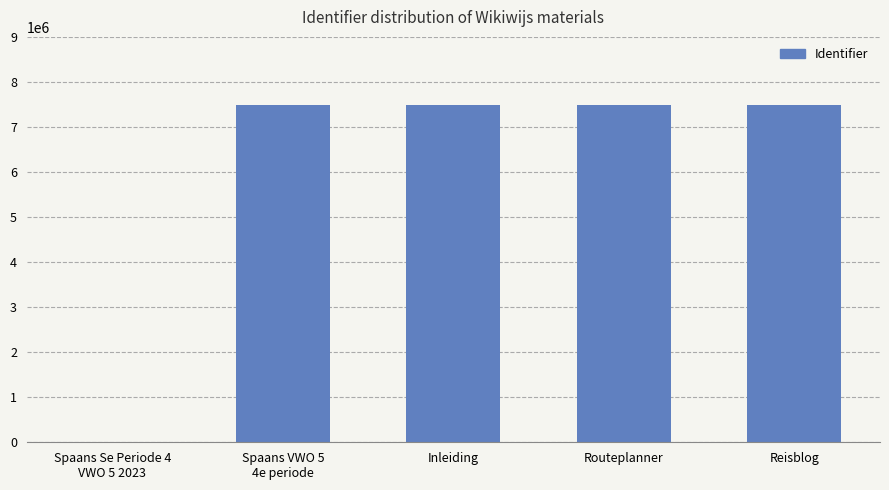

What is the ratio of the value at Inleiding to the value at Routeplanner?

1.0